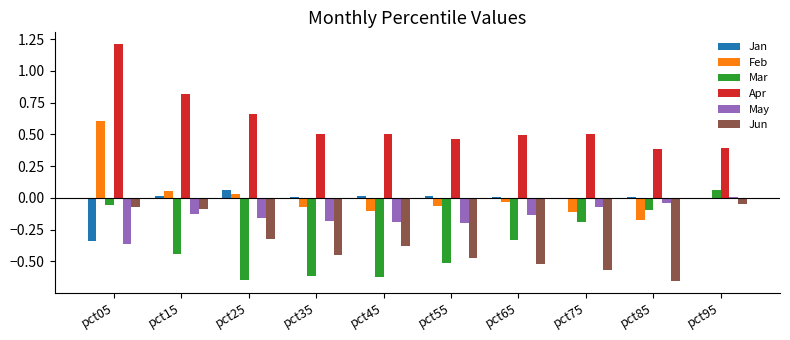

The Jun series shows -0.5 at pct65. True or false?

True